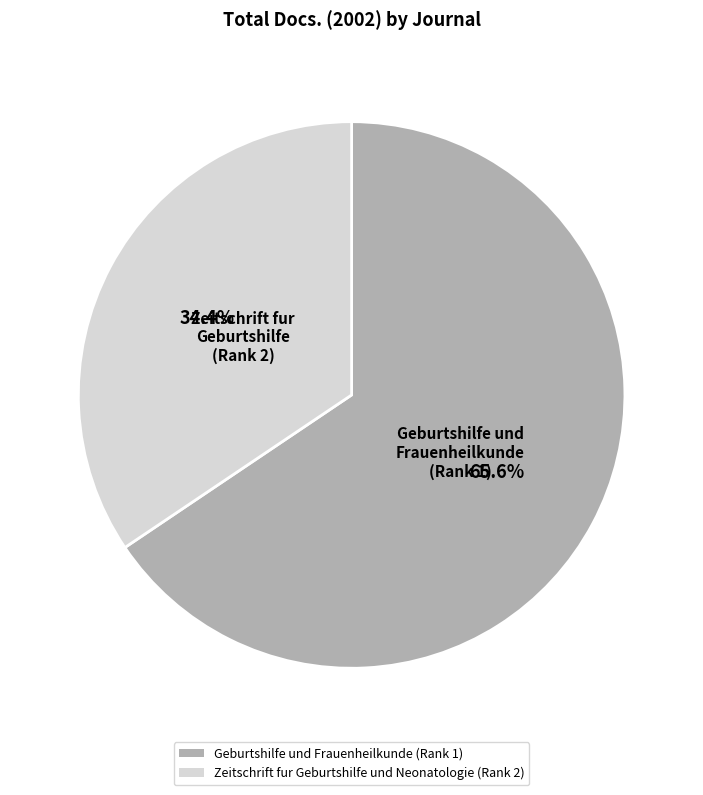

Does Zeitschrift fur Geburtshilfe und Neonatologie (Rank 2) account for over 50% of the chart?

No